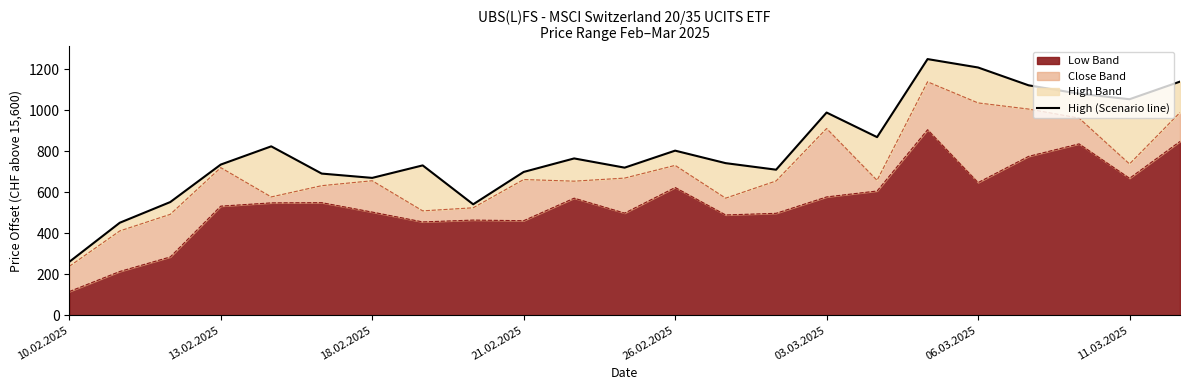

Approximately how many times larger is the value at 26.02.2025 compared to 13?

1.1